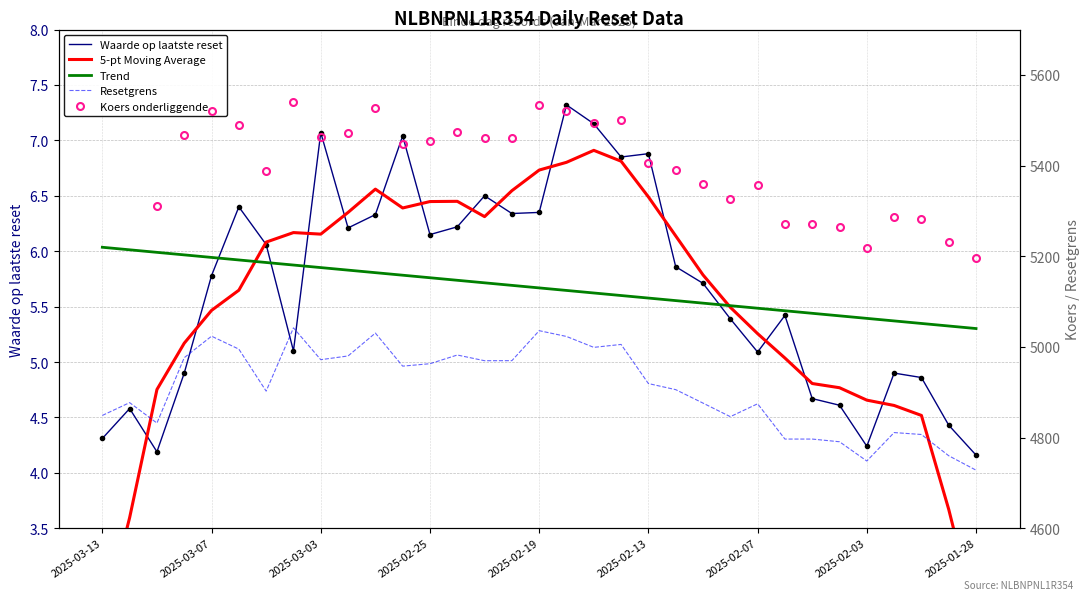

True or false: Trend and Resetgrens cross at least once.

False